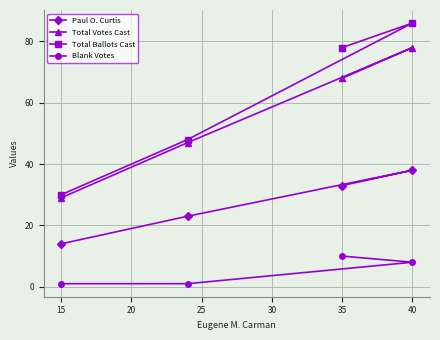

What is the difference between the maximum and second lowest values in the Total Ballots Cast series?

38